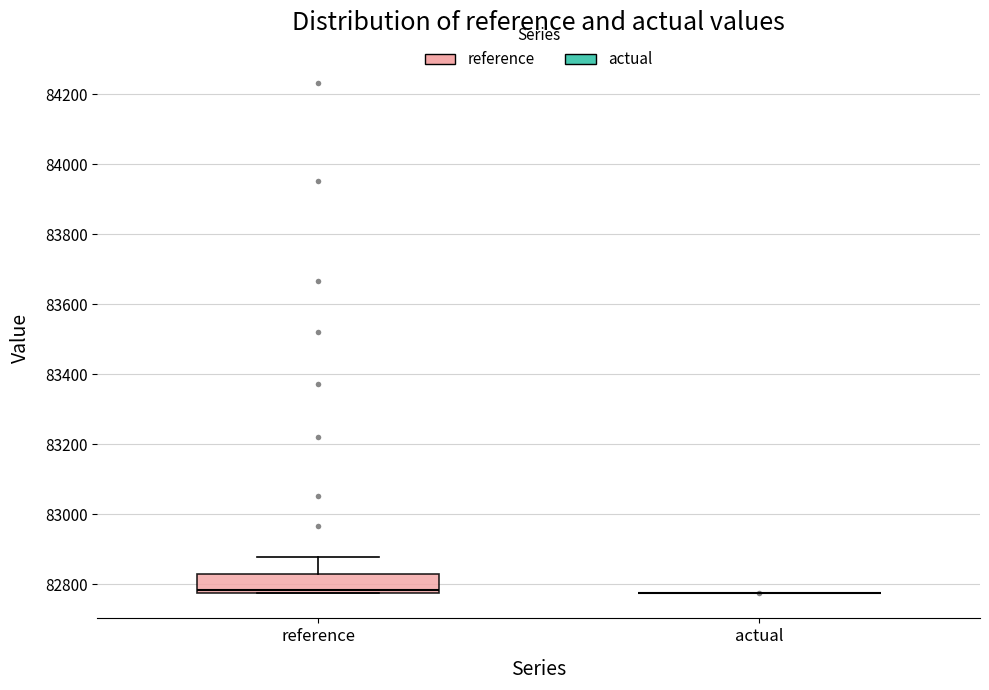

Which box is the tallest, from its lower edge to its upper edge?

reference